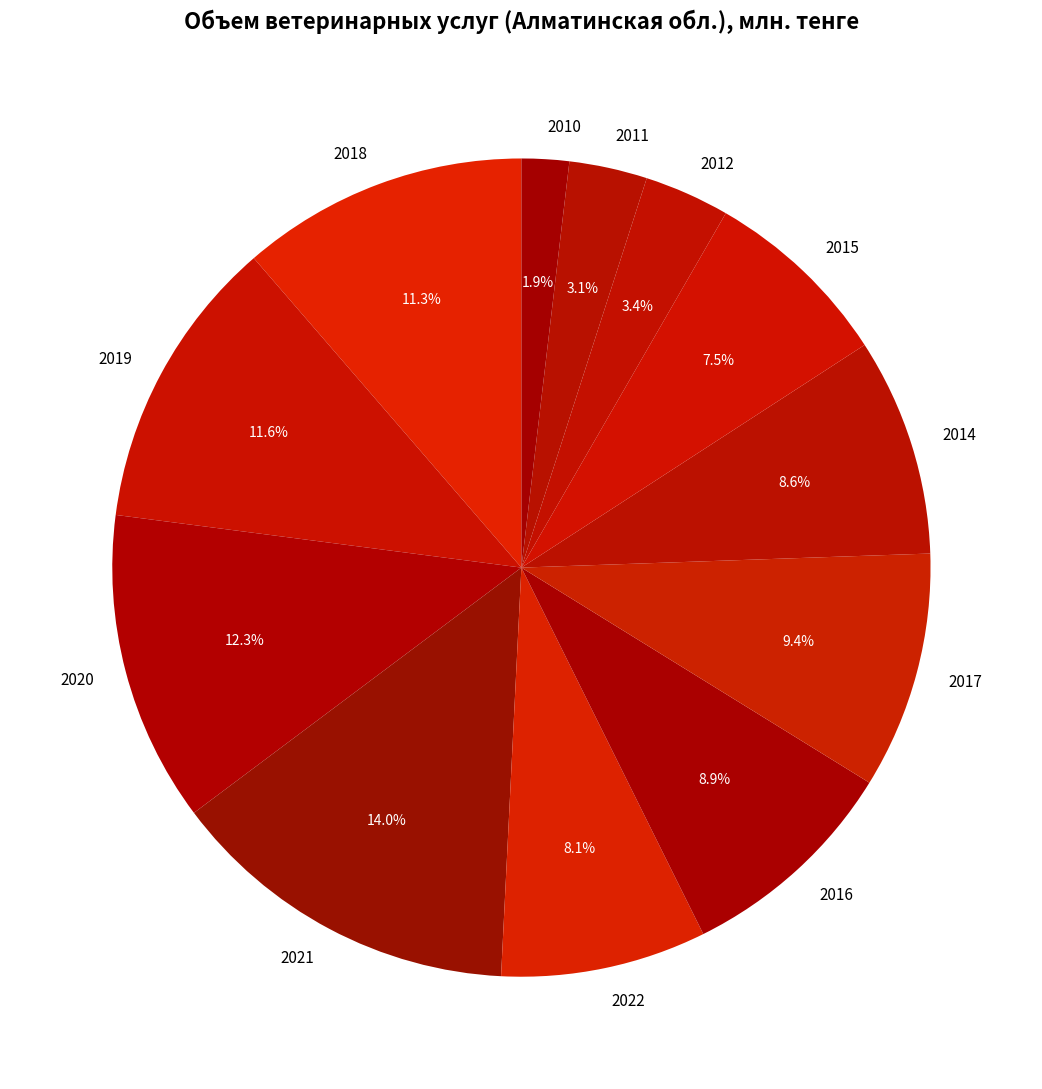

Combined, what portion of the pie is 2012 and 2015?

10.9%